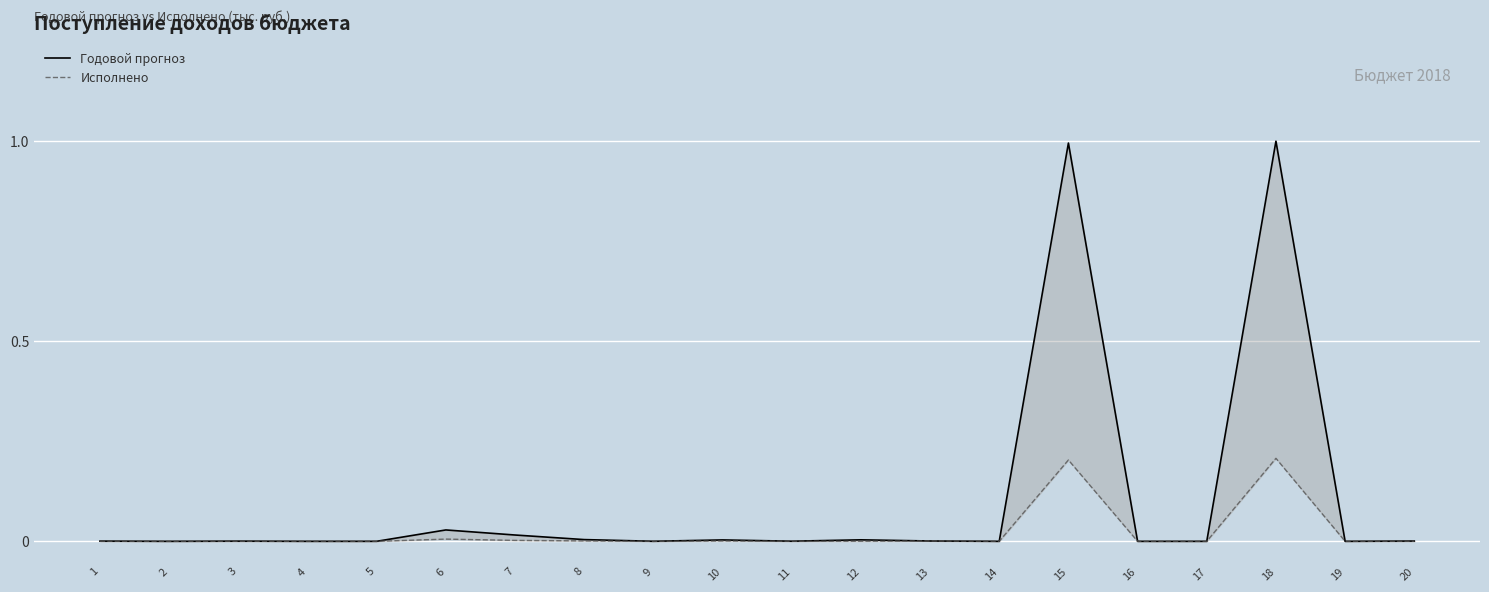

What is the value of the Исполнено point at the 15th from the left?

0.2